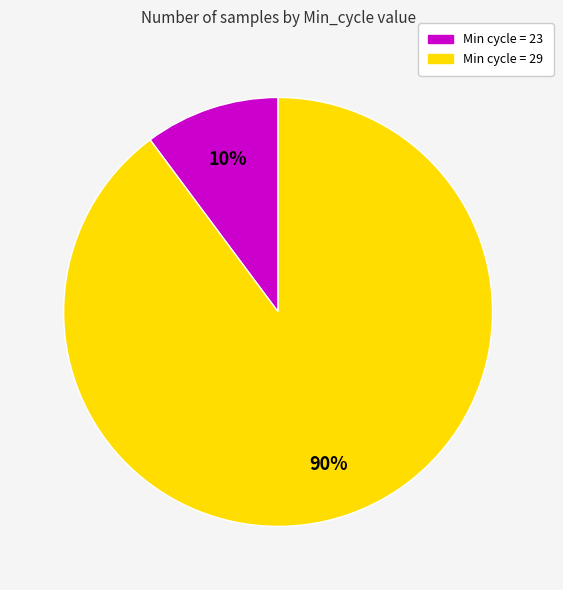

Is there a majority slice in this chart?

Yes